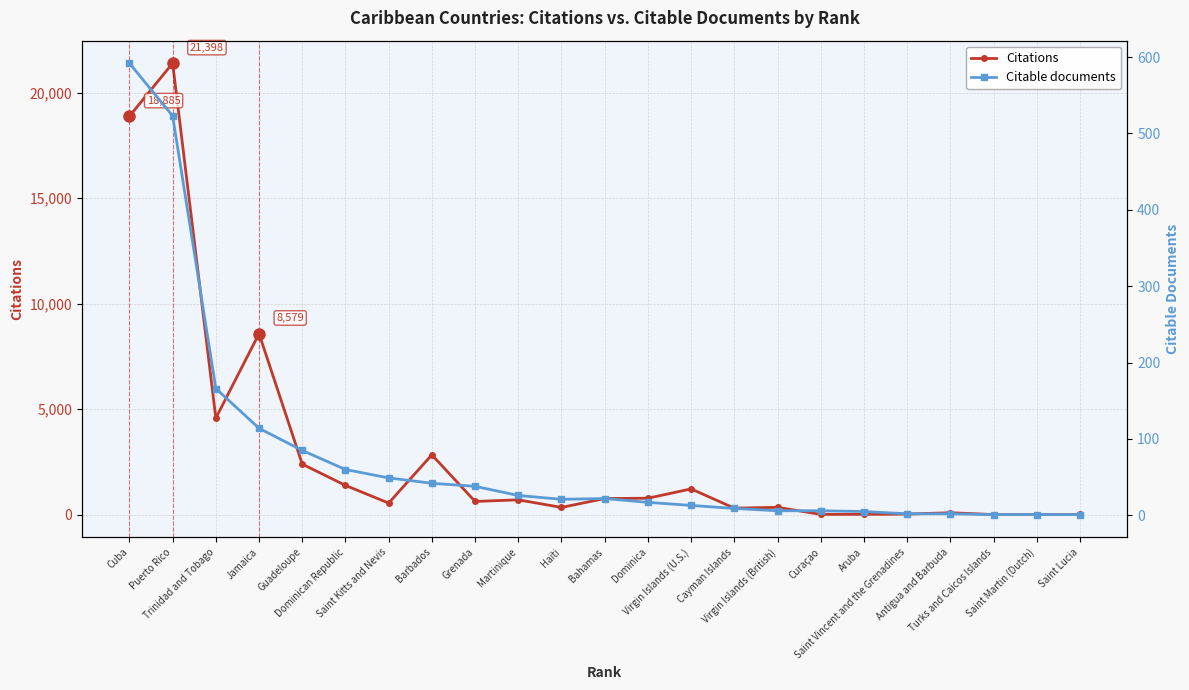

True or false: Citable documents has more than 2 interior local peaks.

False